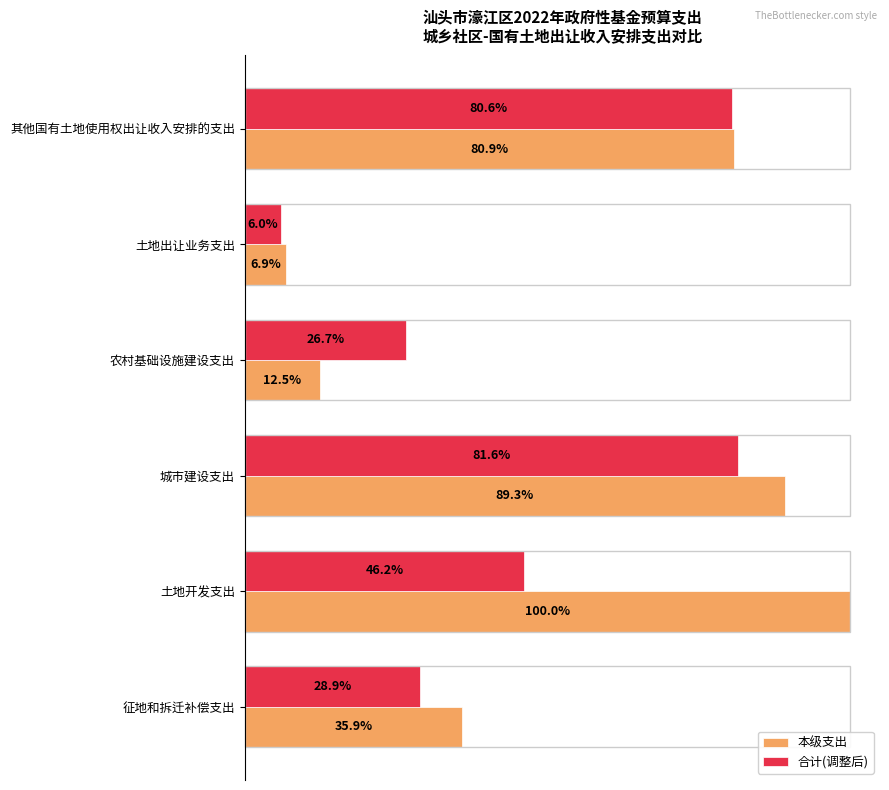

What are all the series names shown in the legend?

本级支出, 合计(调整后)